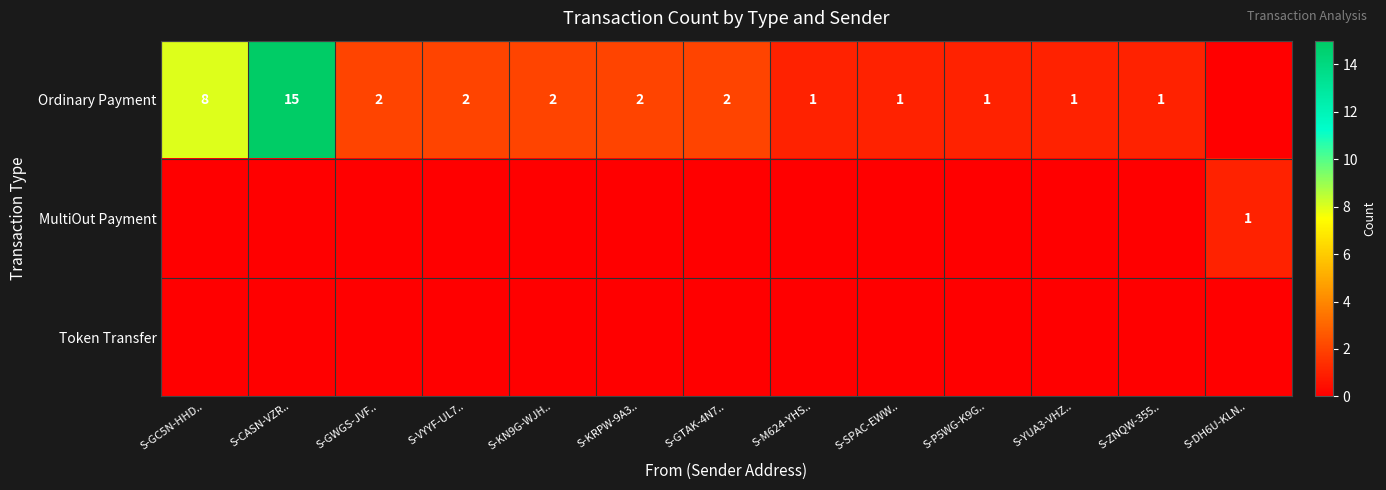

True or false: Ordinary Payment has a value of 1 at S-ZNQW-355...

True